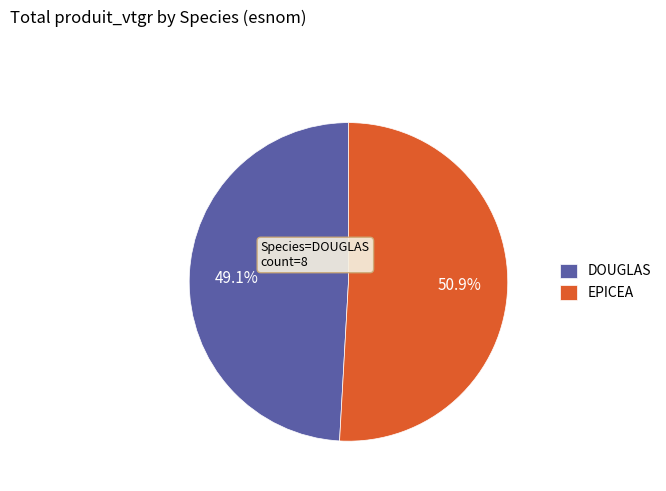

Which category has the biggest portion of the pie?

EPICEA